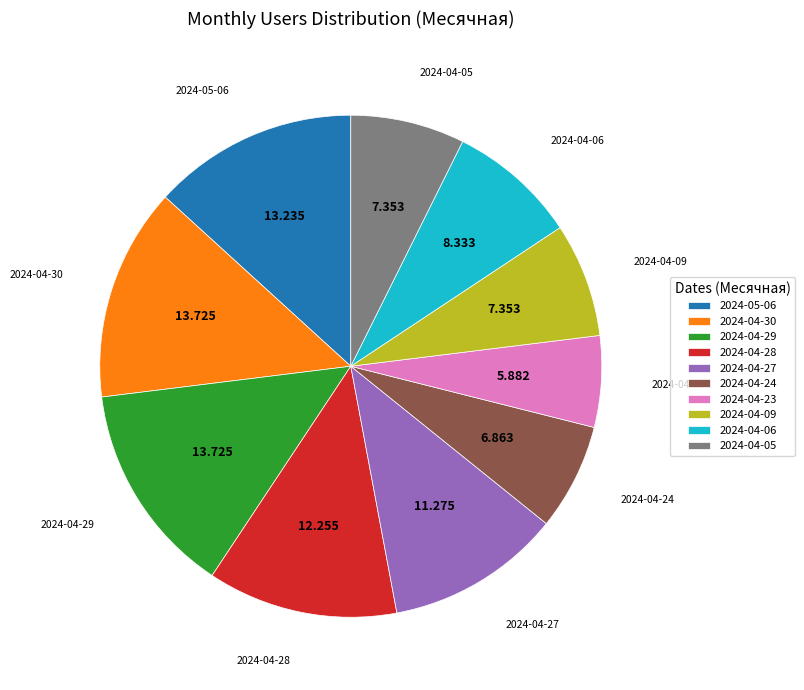

Does any single category account for the majority?

No